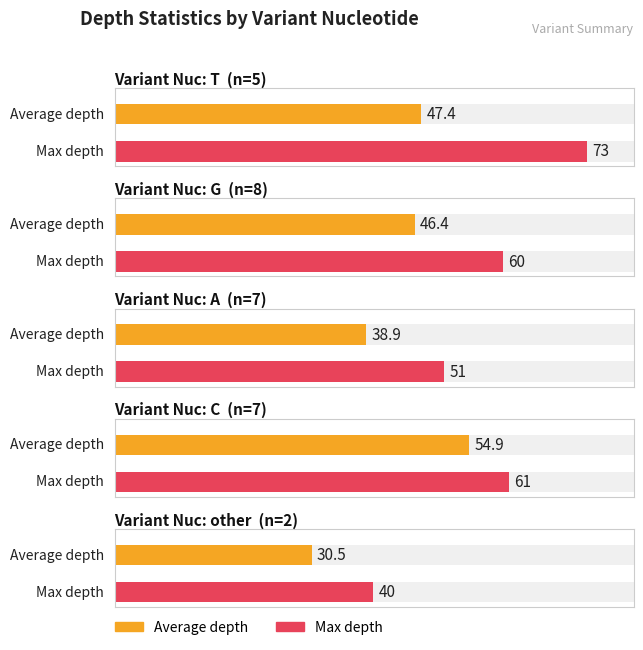

Are the bars horizontal?

Yes